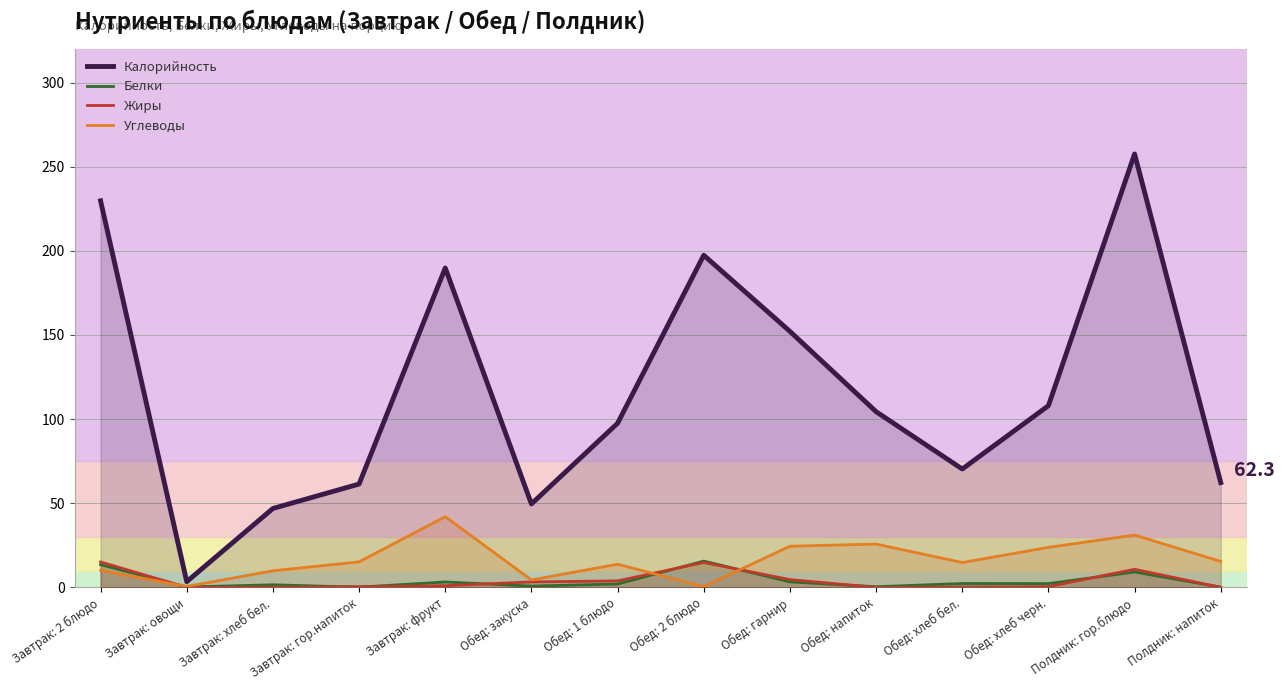

Which has a higher value, Завтрак: овощи or Обед: гарнир?

Обед: гарнир